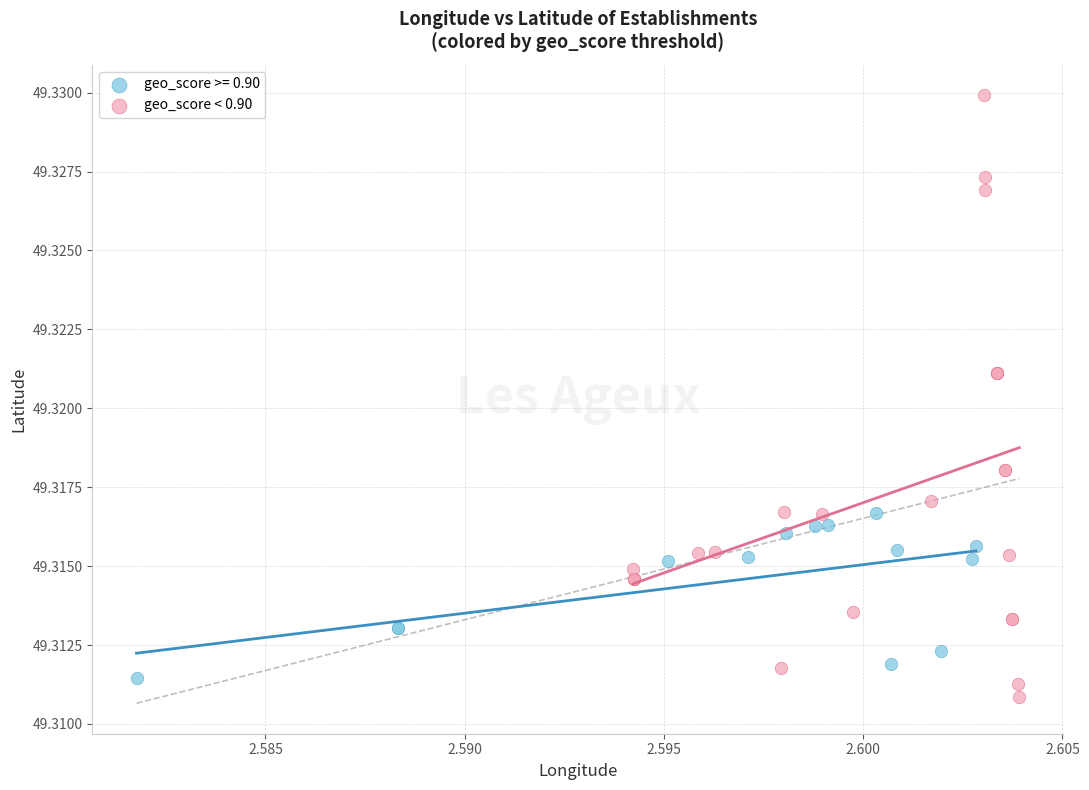

Which series has the largest Y range (max minus min)?

geo_score < 0.90